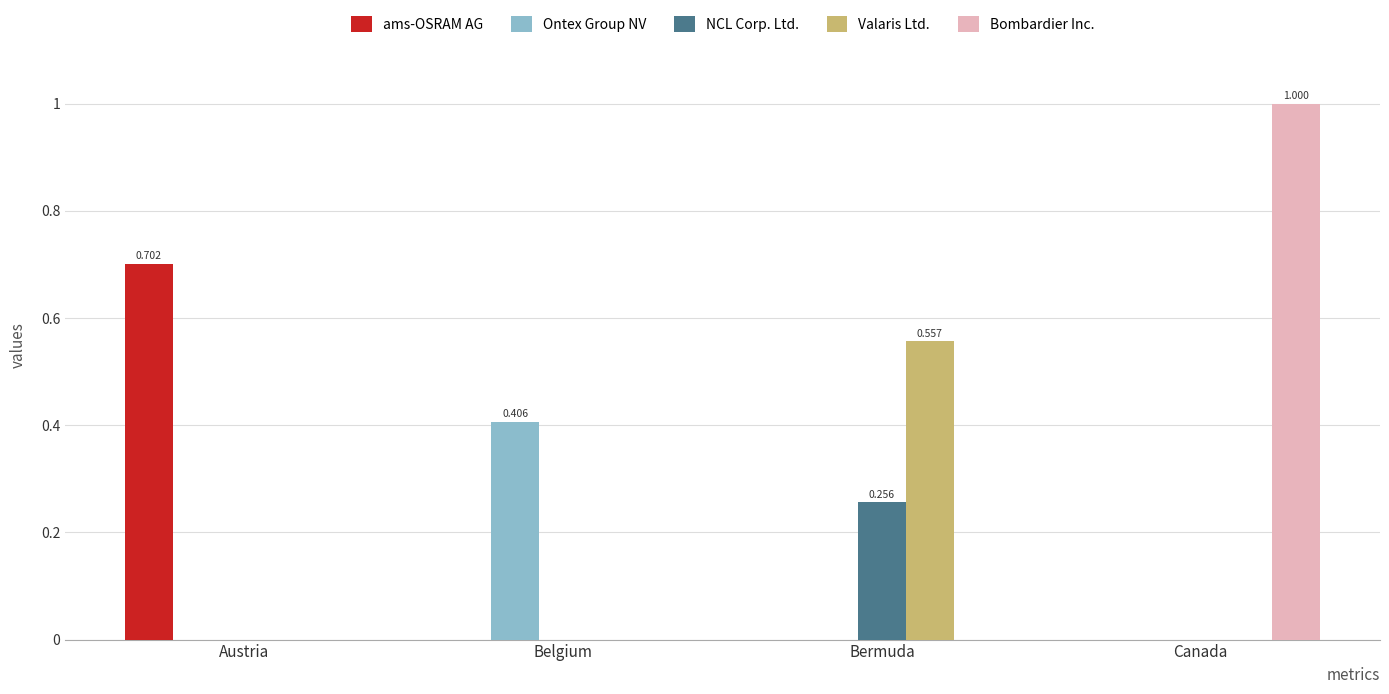

Which category has the highest value in the Bombardier Inc. series?

Canada